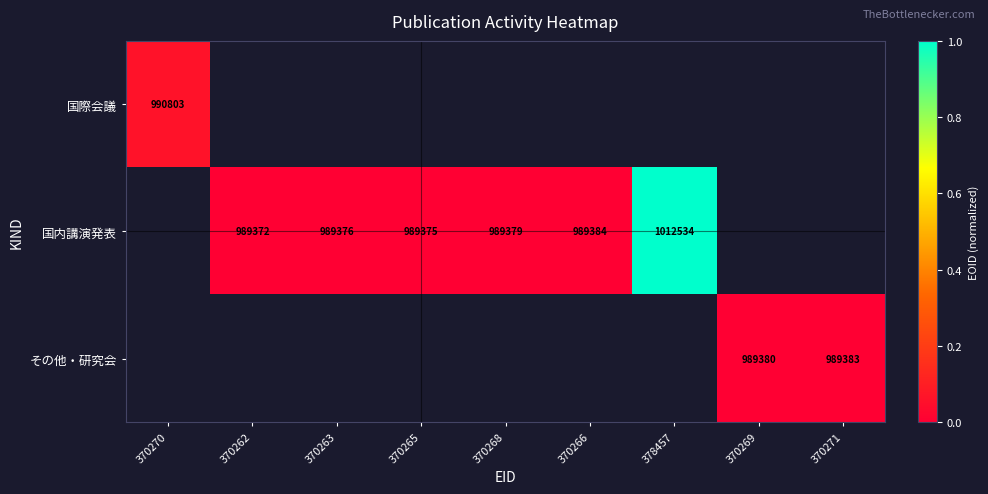

Which category has the highest value across all series?

378457